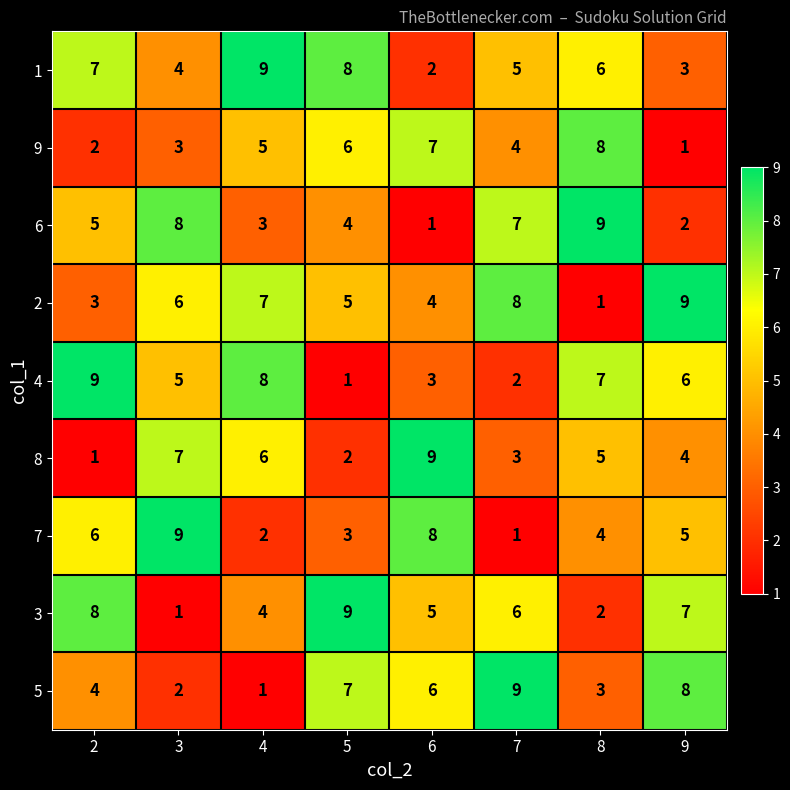

What is the difference between the maximum and minimum values in the 4 series?

8